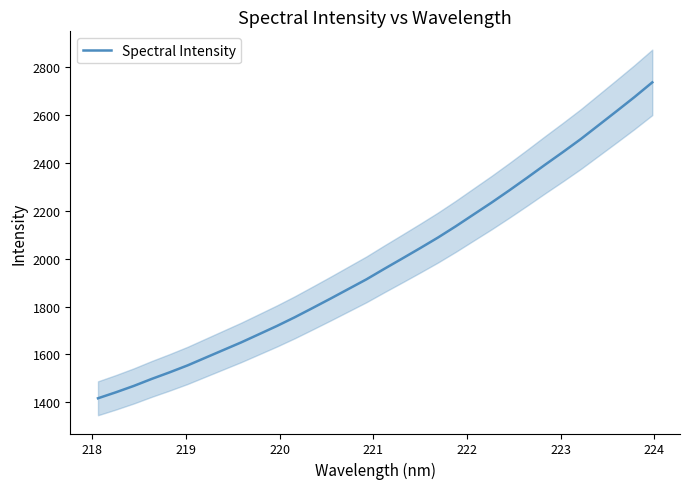

What is the minimum value for Spectral Intensity?

1416.6